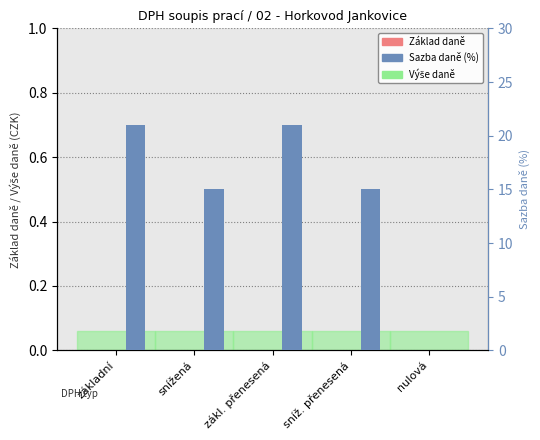

Which category has the highest value across all series?

základní